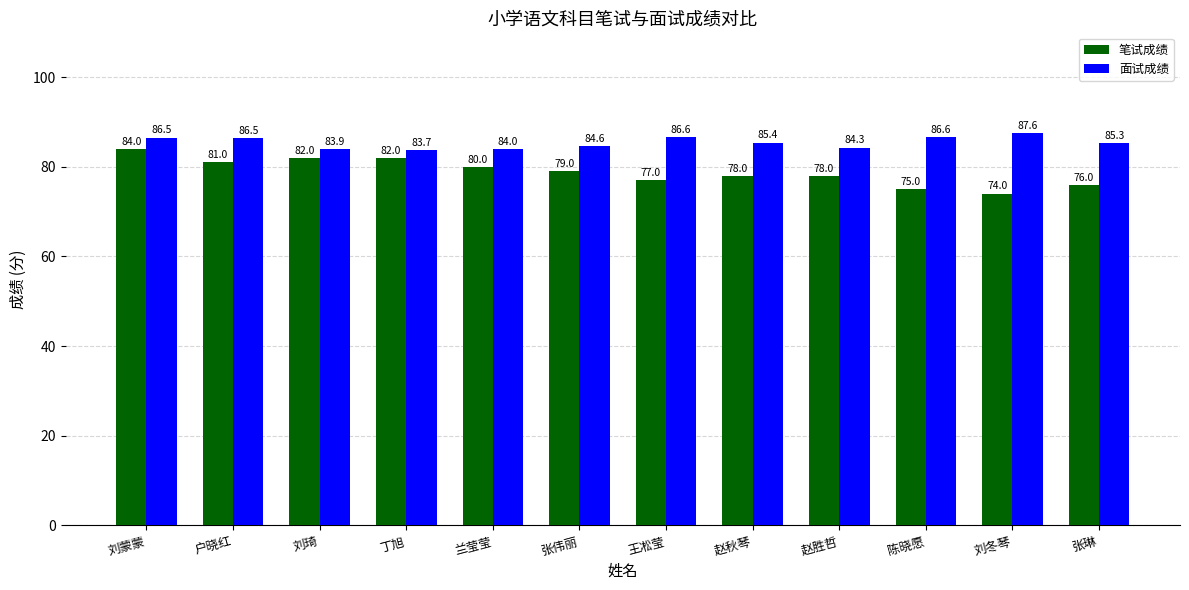

The value of 笔试成绩 at 张伟丽 is 79.0. True or false?

True